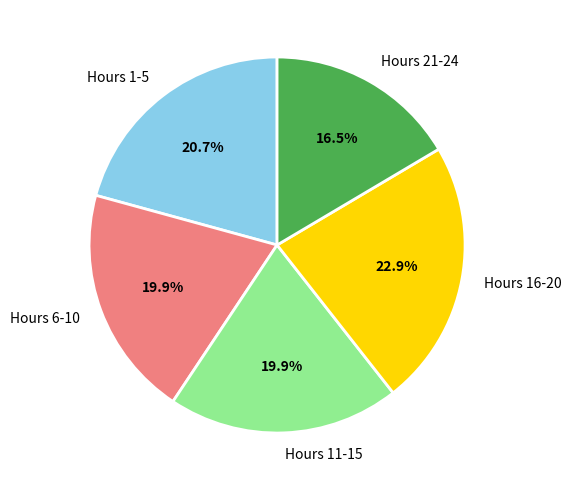

Is there a majority slice in this chart?

No